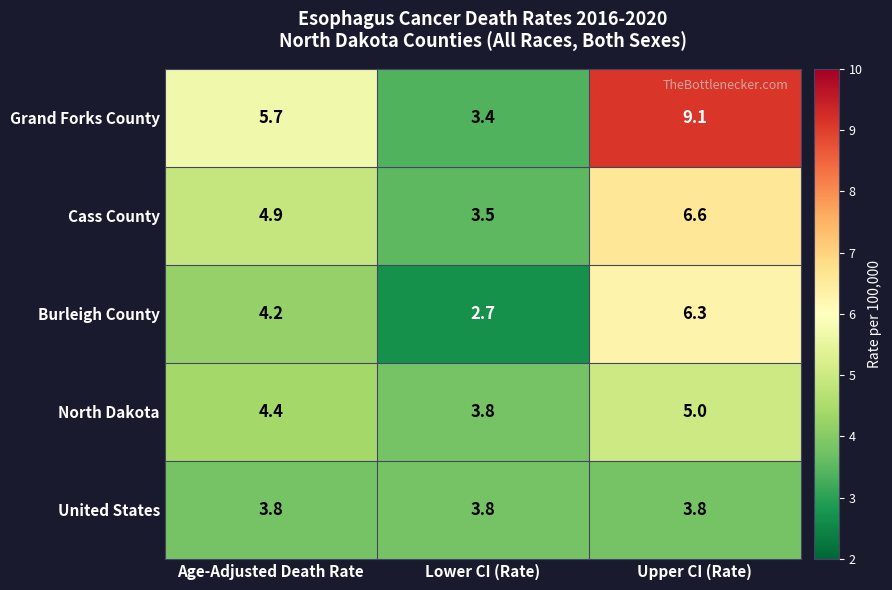

The value of United States at Age-Adjusted Death Rate is 1.7. True or false?

False